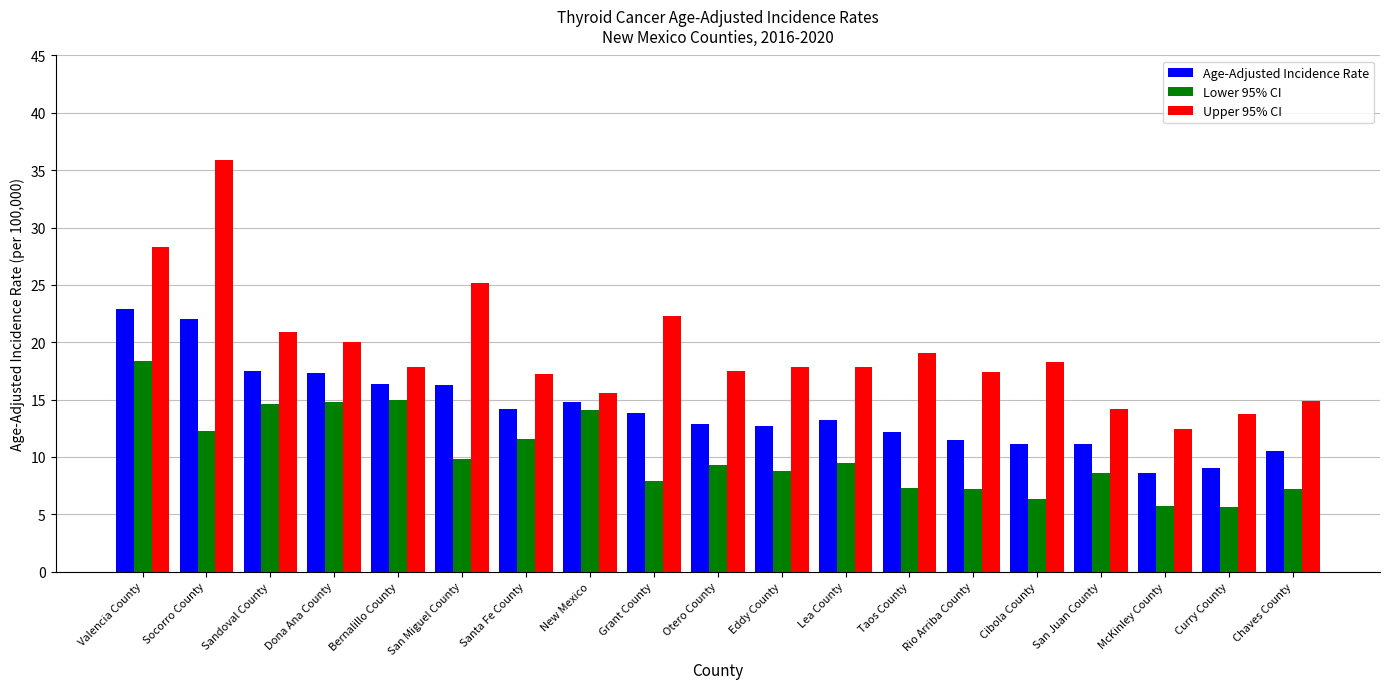

Which series has the largest total across all categories?

Upper 95% CI